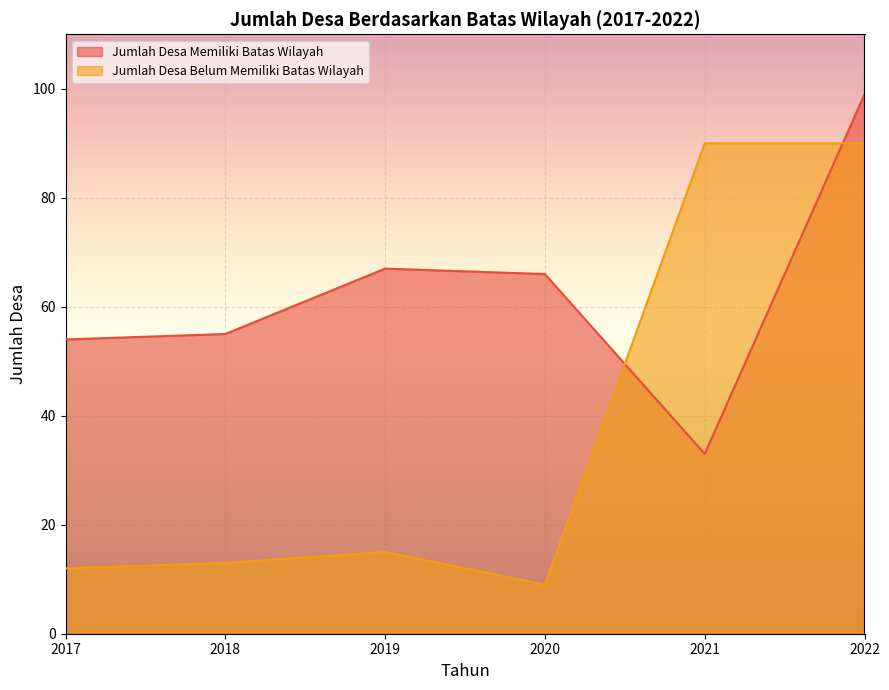

Where is the first local minimum for Jumlah Desa Memiliki Batas Wilayah?

2021